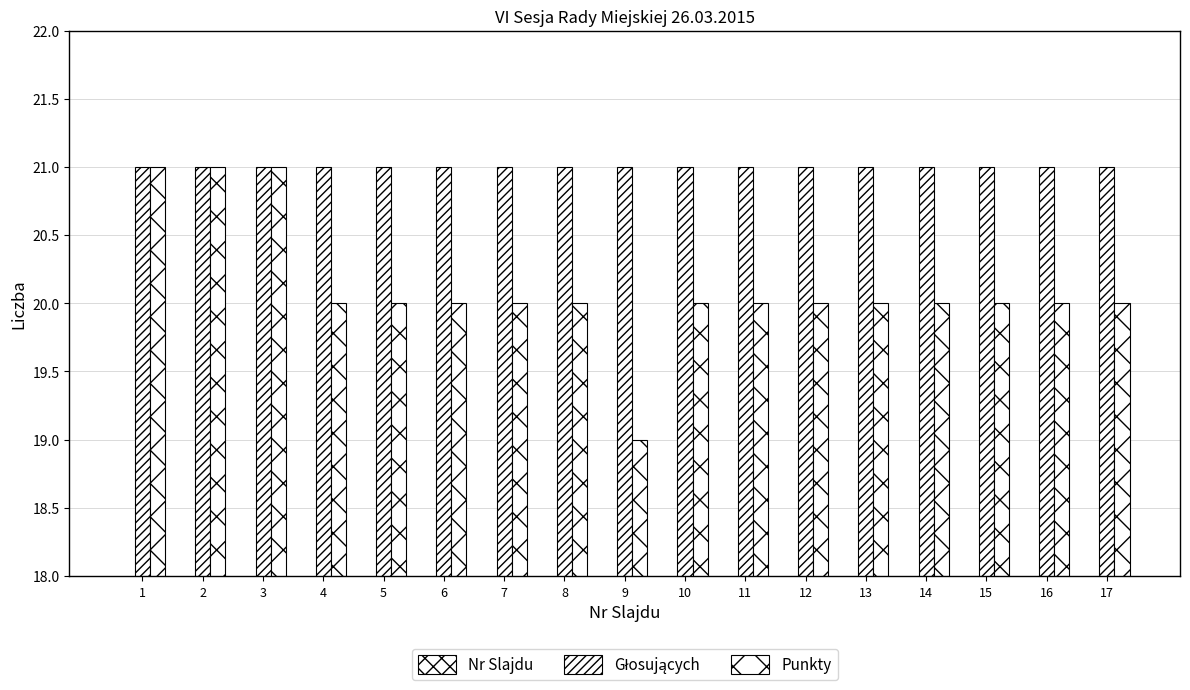

At which category is the sum across all series the highest?

17